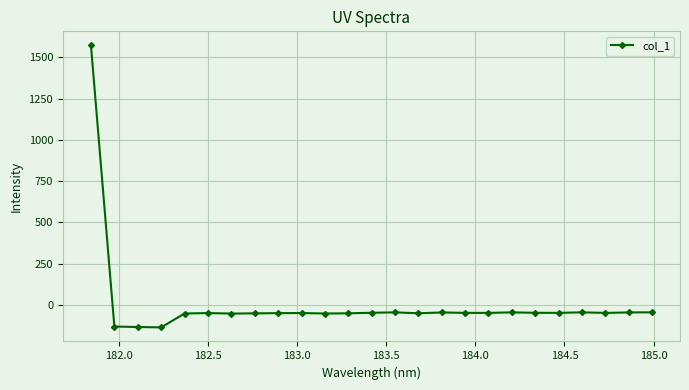

How many negative values are there?

24